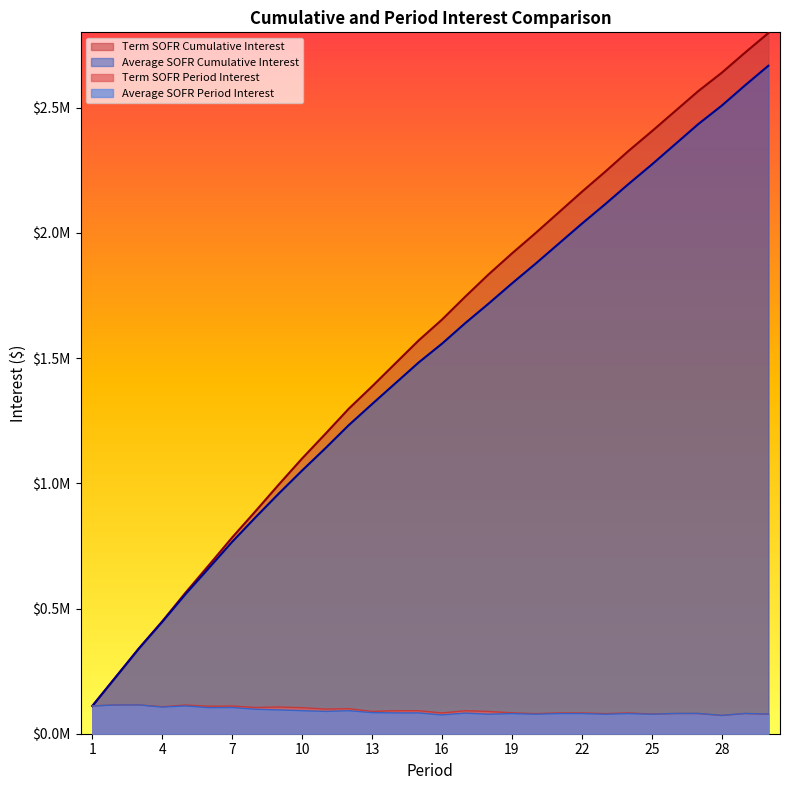

What is the value of the Average SOFR Cumulative Interest point at the 27th from the left?

2435230.5